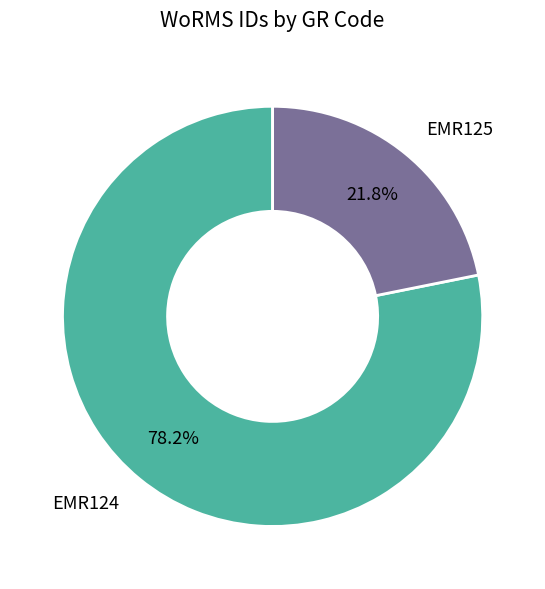

Is it true that EMR124 is 78% of the pie?

True